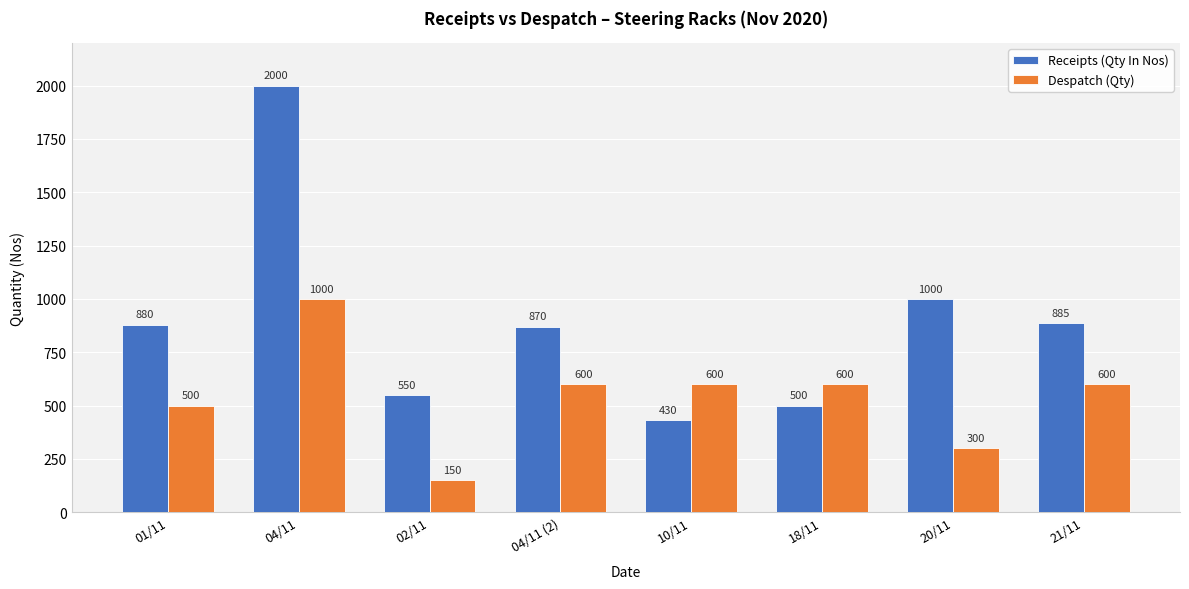

What is the sum of all Receipts (Qty In Nos) values?

7115